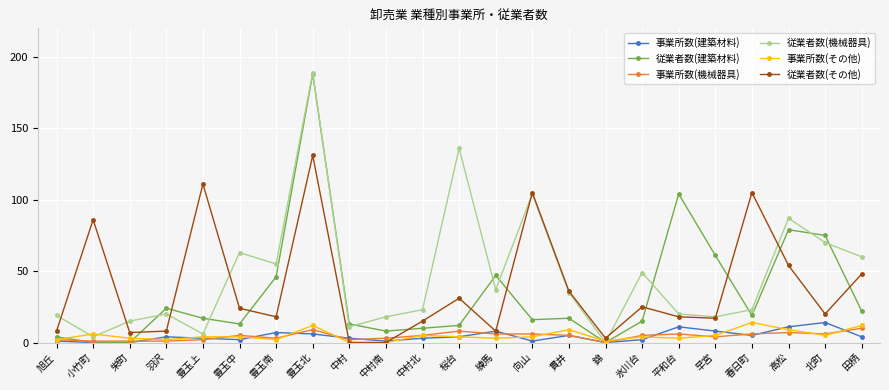

Reading right to left, what are all the values shown in this chart?

事業所数(建築材料): 田柄=4	北町=14	高松=11	春日町=5	早宮=8	平和台=11	氷川台=2	錦=0	貫井=5	向山=1	練馬=8	桜台=4	中村北=3	中村南=1	中村=3	豊玉北=6	豊玉南=7	豊玉中=2	豊玉上=3	羽沢=4	栄町=0	小竹町=0	旭丘=1
従業者数(建築材料): 田柄=22	北町=75	高松=79	春日町=19	早宮=61	平和台=104	氷川台=15	錦=0	貫井=17	向山=16	練馬=47	桜台=12	中村北=10	中村南=8	中村=13	豊玉北=188	豊玉南=46	豊玉中=13	豊玉上=17	羽沢=24	栄町=0	小竹町=0	旭丘=4
事業所数(機械器具): 田柄=10	北町=6	高松=7	春日町=6	早宮=4	平和台=6	氷川台=5	錦=0	貫井=5	向山=6	練馬=6	桜台=8	中村北=5	中村南=3	中村=2	豊玉北=9	豊玉南=3	豊玉中=5	豊玉上=2	羽沢=1	栄町=1	小竹町=1	旭丘=2
従業者数(機械器具): 田柄=60	北町=70	高松=87	春日町=23	早宮=18	平和台=20	氷川台=49	錦=0	貫井=35	向山=104	練馬=37	桜台=136	中村北=23	中村南=18	中村=11	豊玉北=189	豊玉南=55	豊玉中=63	豊玉上=6	羽沢=20	栄町=15	小竹町=4	旭丘=19
事業所数(その他): 田柄=12	北町=5	高松=9	春日町=14	早宮=5	平和台=3	氷川台=4	錦=1	貫井=9	向山=4	練馬=3	桜台=4	中村北=5	中村南=0	中村=0	豊玉北=12	豊玉南=2	豊玉中=4	豊玉上=4	羽沢=2	栄町=3	小竹町=6	旭丘=2
従業者数(その他): 田柄=48	北町=20	高松=54	春日町=105	早宮=17	平和台=18	氷川台=25	錦=3	貫井=36	向山=105	練馬=8	桜台=31	中村北=15	中村南=0	中村=0	豊玉北=131	豊玉南=18	豊玉中=24	豊玉上=111	羽沢=8	栄町=7	小竹町=86	旭丘=8